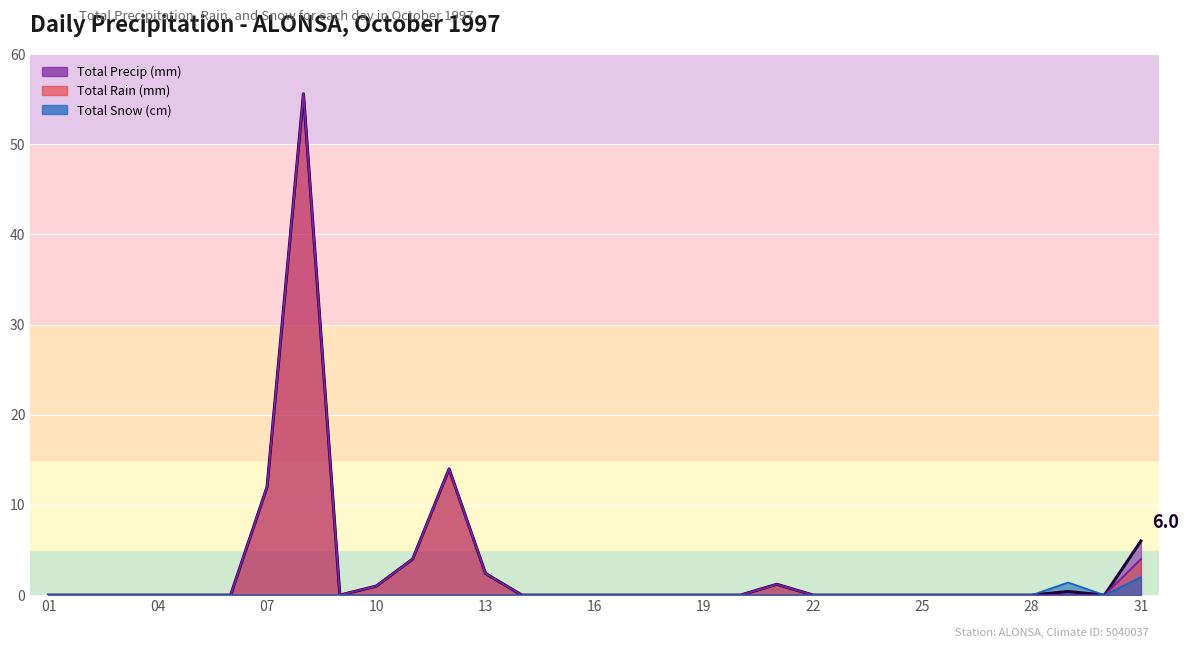

Reading left to right, transcribe all the data shown in this chart.

Total Precip (mm): 0.0	0.0	0.0	0.0	0.0	0.0	12.0	55.6	0.0	1.0	4.0	14.0	2.4	0.0	0.0	0.0	0.0	0.0	0.0	0.0	1.2	0.0	0.0	0.0	0.0	0.0	0.0	0.0	0.4	0.0	6.0
Total Rain (mm): 0.0	0.0	0.0	0.0	0.0	0.0	12.0	55.6	0.0	1.0	4.0	14.0	2.4	0.0	0.0	0.0	0.0	0.0	0.0	0.0	1.2	0.0	0.0	0.0	0.0	0.0	0.0	0.0	0.0	0.0	4.0
Total Snow (cm): 0.0	0.0	0.0	0.0	0.0	0.0	0.0	0.0	0.0	0.0	0.0	0.0	0.0	0.0	0.0	0.0	0.0	0.0	0.0	0.0	0.0	0.0	0.0	0.0	0.0	0.0	0.0	0.0	1.4	0.0	2.0